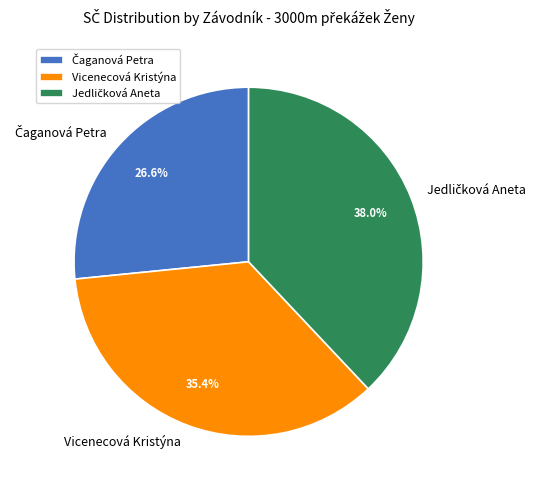

What percentage is NOT represented by Vicenecová Kristýna?

64.6%